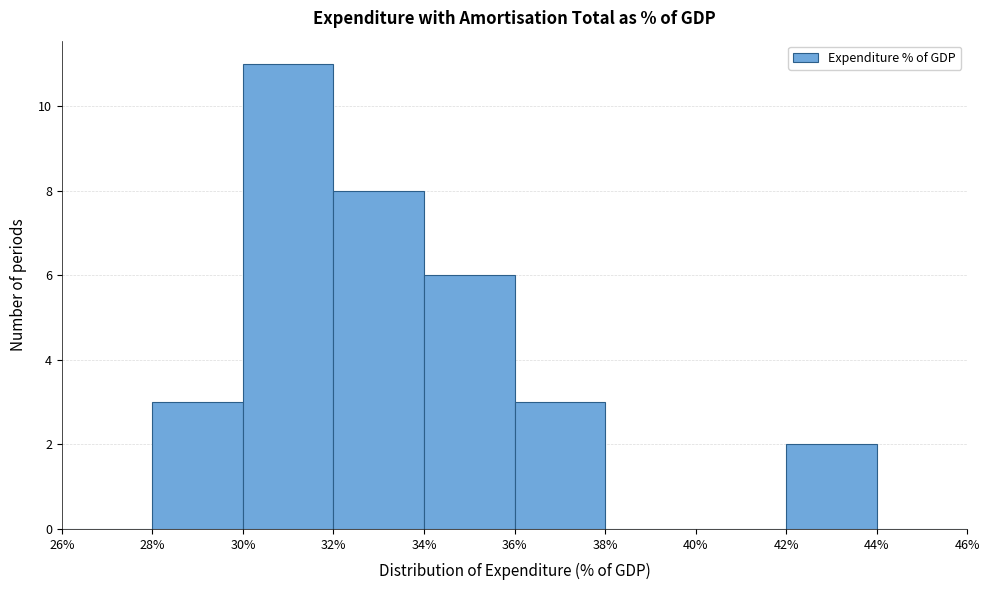

Reading left to right, transcribe this chart: for each bar, give the range it covers on the x-axis and its height. The values are not printed on the chart, so give them approximately, as read against the axis.

26% to 28%: 0
28% to 30%: 3
30% to 32%: 11
32% to 34%: 8
34% to 36%: 6
36% to 38%: 3
38% to 40%: 0
40% to 42%: 0
42% to 44%: 2
44% to 46%: 0